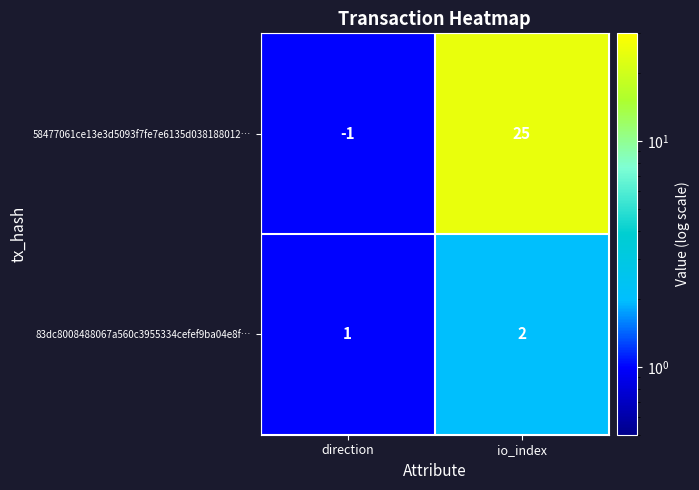

Which series has the largest range (max minus min)?

58477061ce13e3d5093f7fe7e6135d038188012…